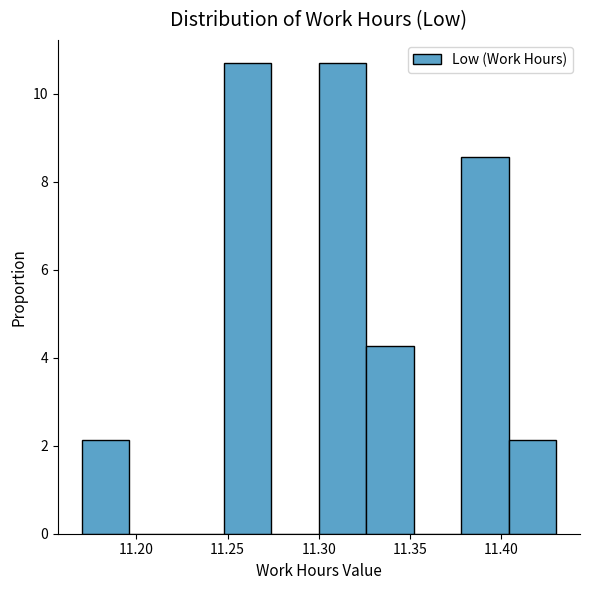

What is the height of the bar covering 11.404 to 11.430 on the x-axis? Neither the bar edges nor the heights are printed on the chart, so give them approximately, as read against the axes.

2.2